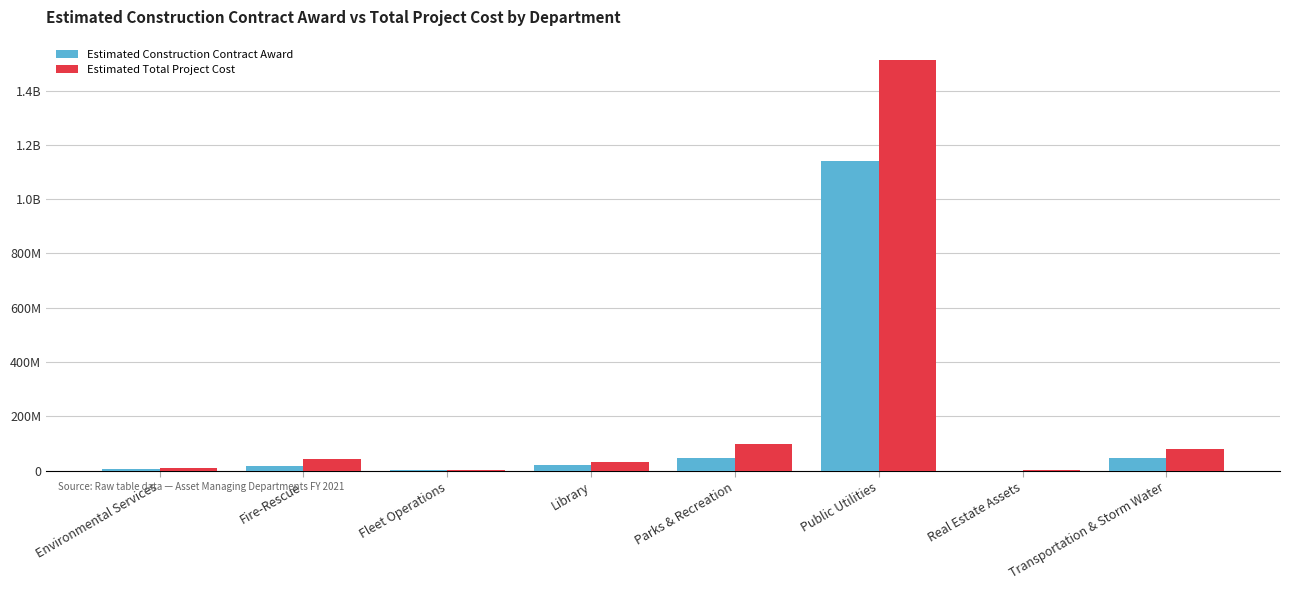

What is the minimum value for Estimated Construction Contract Award?

222271.0